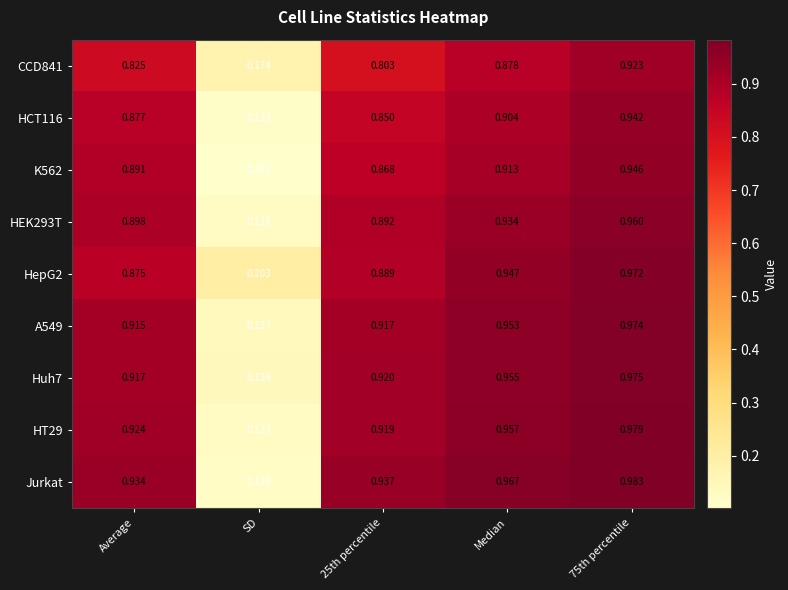

Which series changed the most between Average and SD?

Jurkat